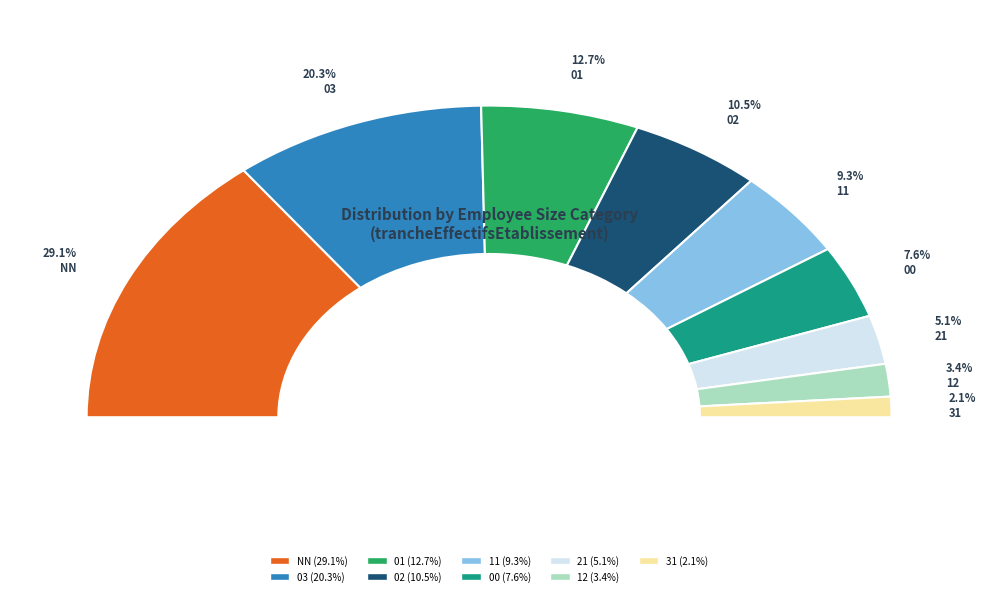

How many slices are in this pie chart?

9